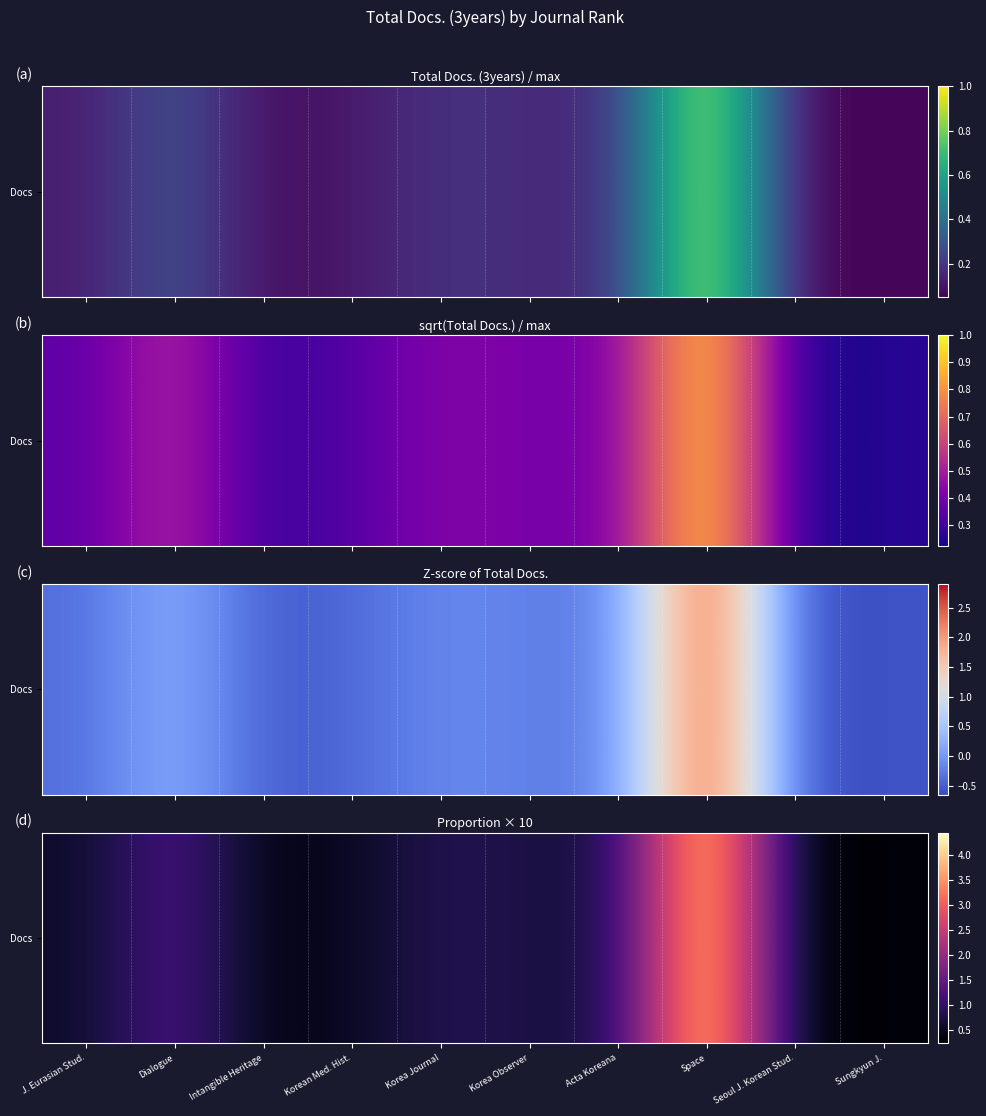

The value at Korea Observer is 0.7. True or false?

True